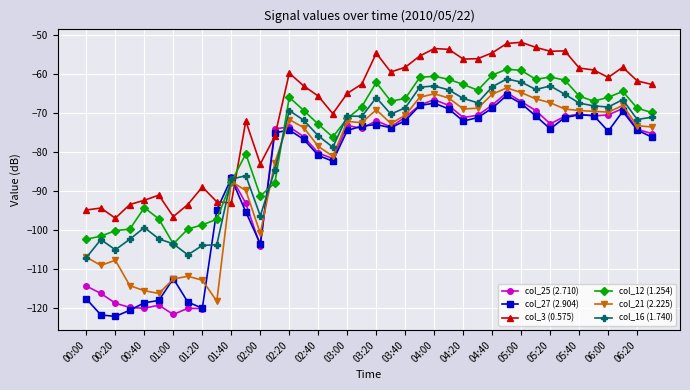

What is the value of the col_3 (0.575) point at the 13th from the left?

-83.0